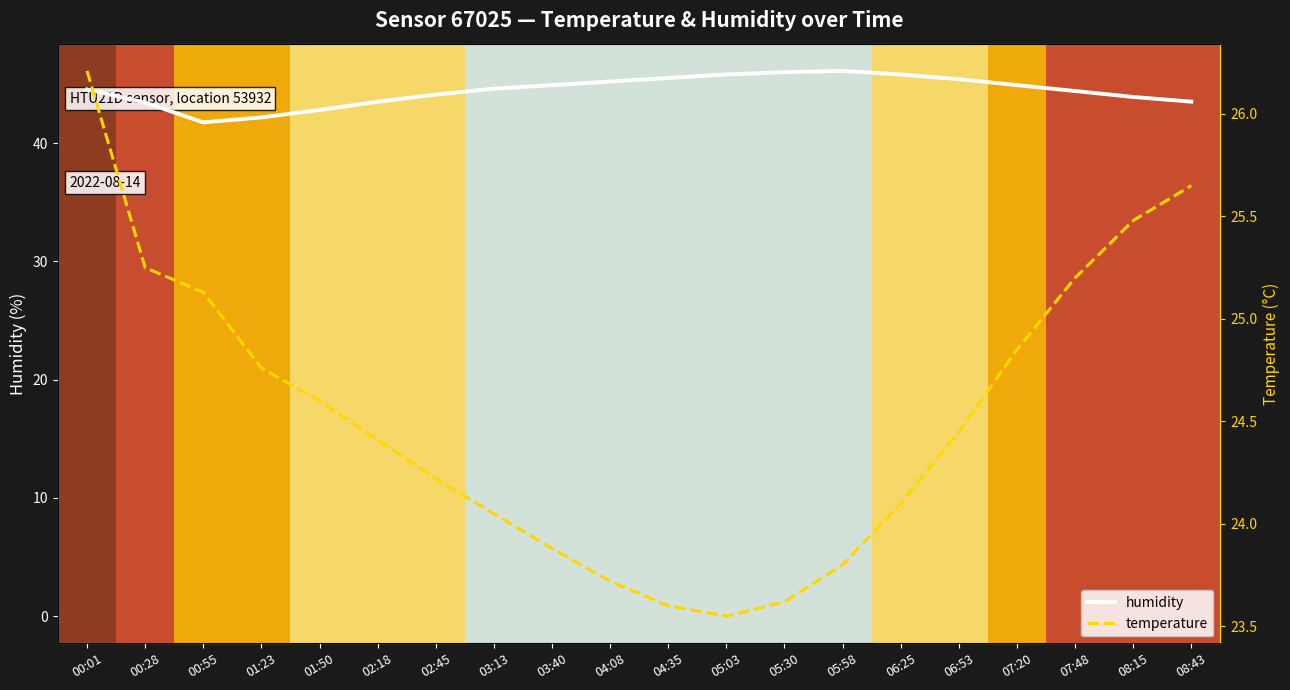

Count the number of data series in this chart.

2